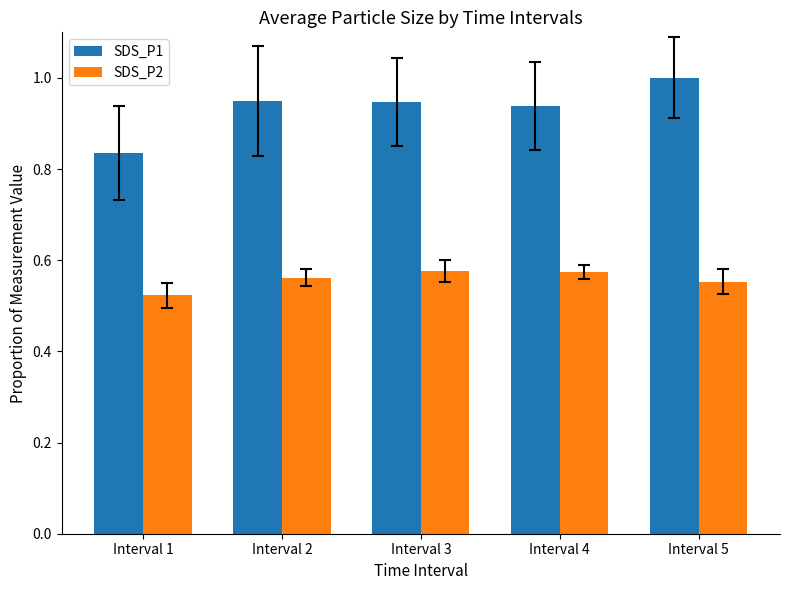

Which series changed the most between Interval 2 and Interval 5?

SDS_P1